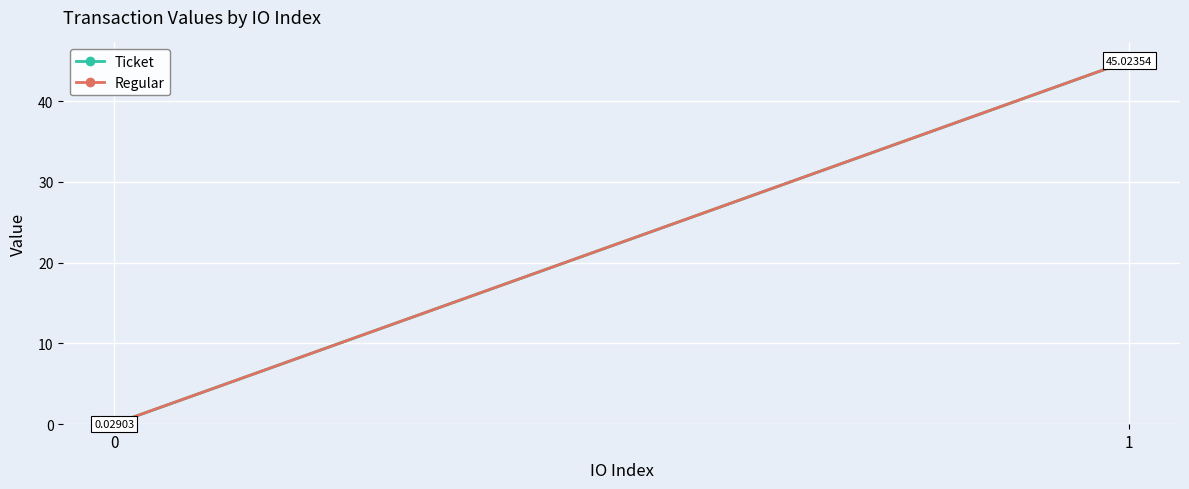

Is it true that Regular equals 0.0 at 0?

False